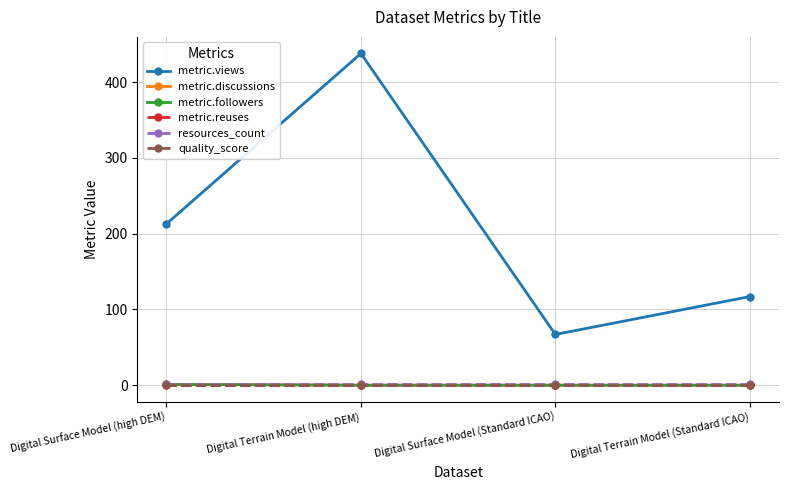

What is the label of the 1st point from the right?

Digital Terrain Model (Standard ICAO)